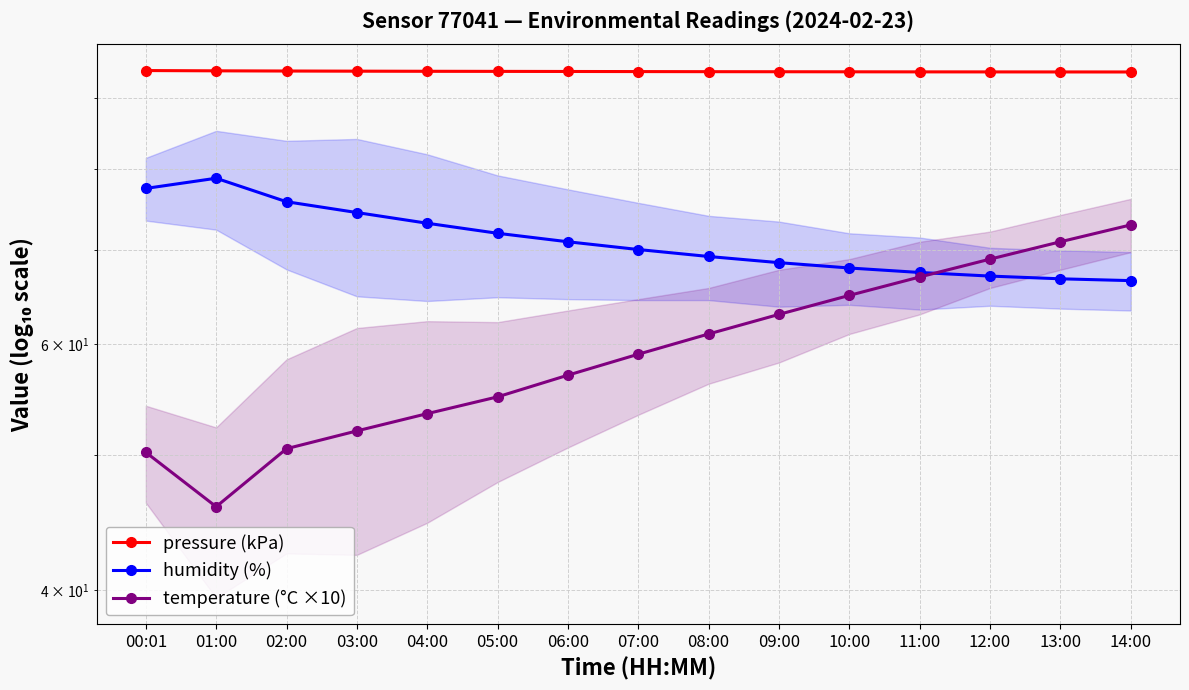

Rank the series by their maximum value, from highest to lowest.

pressure (kPa), humidity (%), temperature (°C ×10)